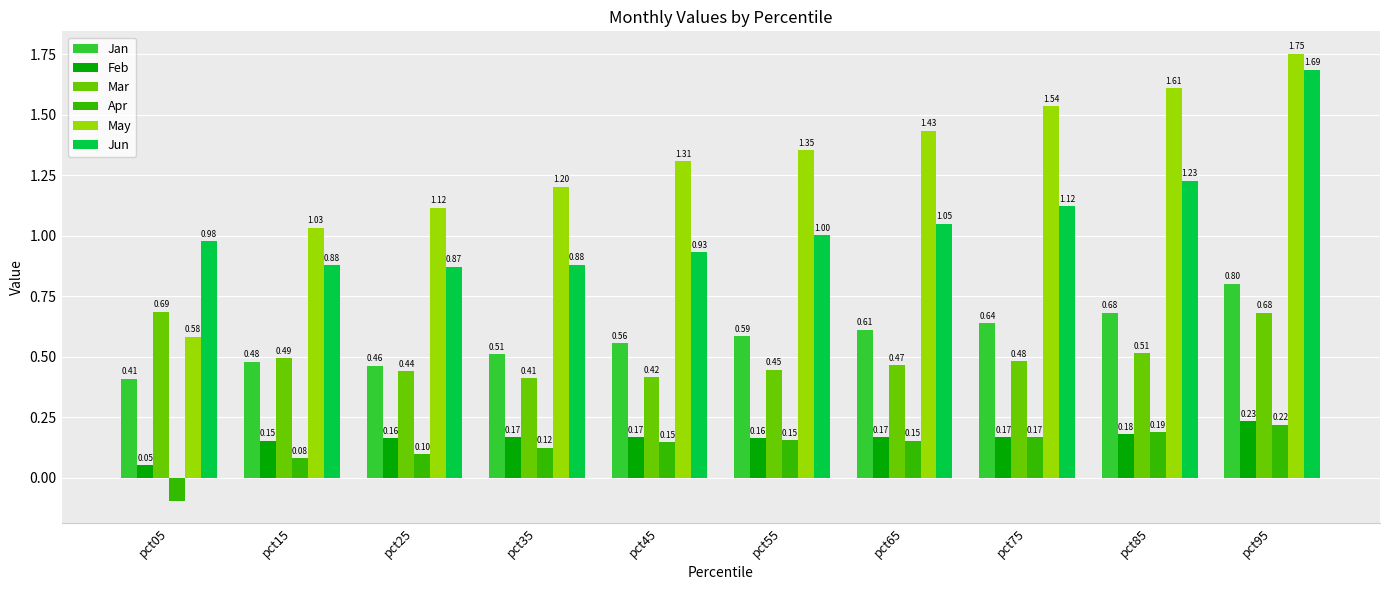

Which series changed the most between pct15 and pct85?

May